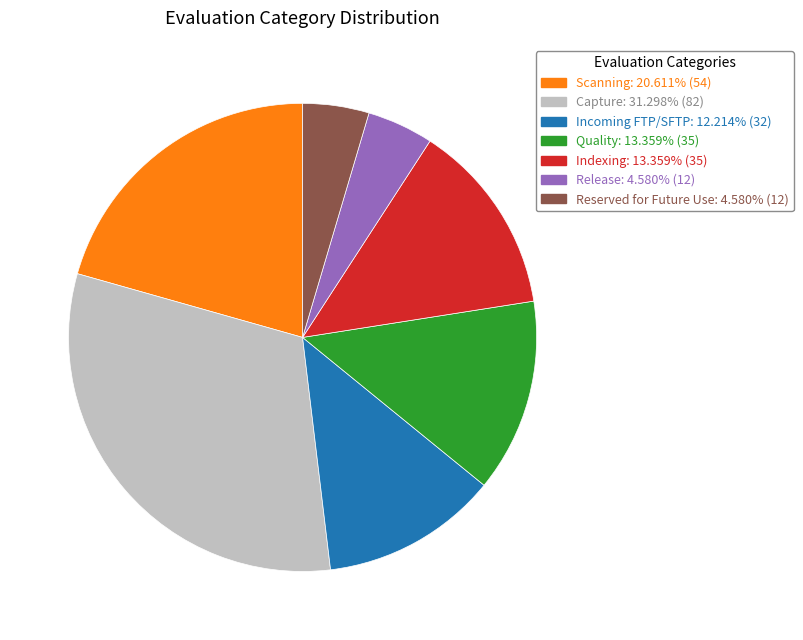

Which has a higher value, Incoming FTP/SFTP or Release?

Incoming FTP/SFTP